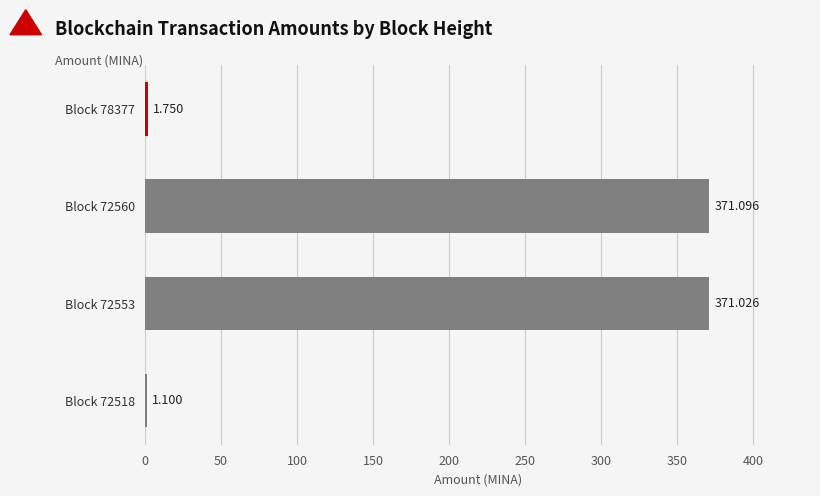

What is the difference between the maximum and minimum values?

370.0